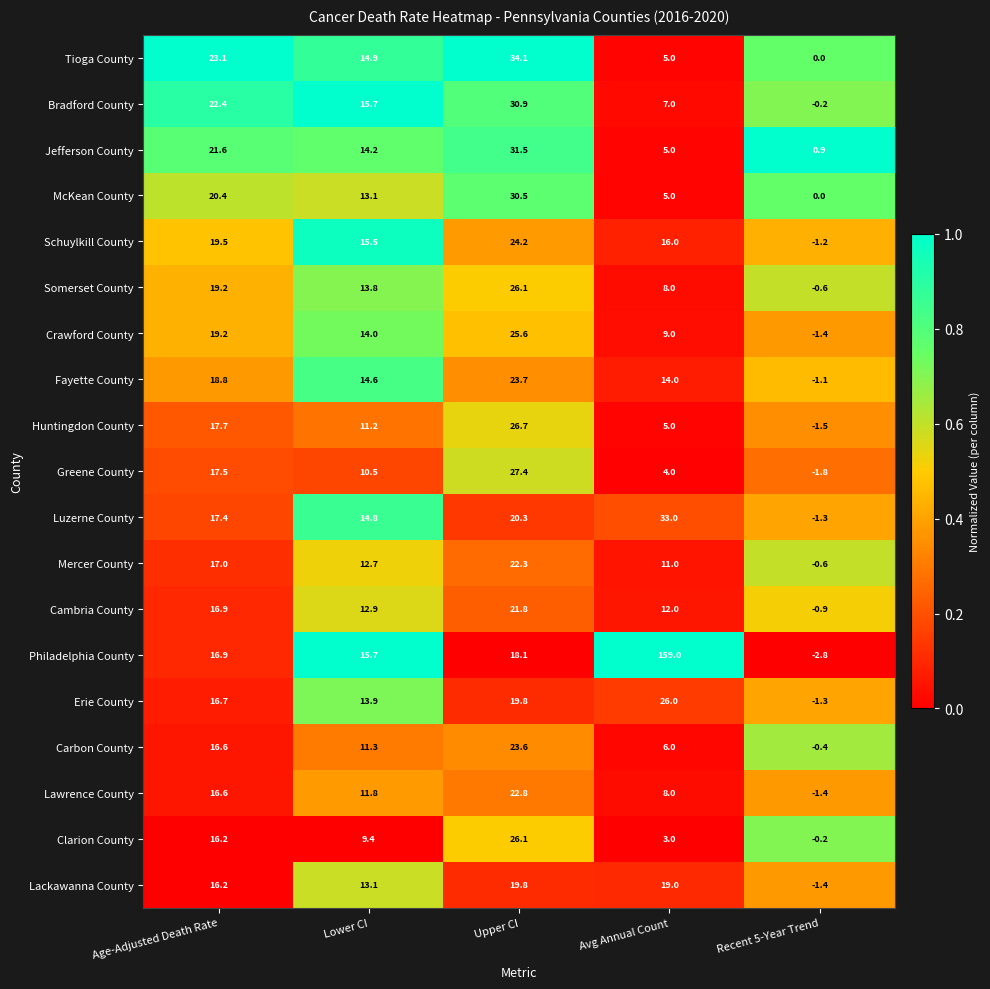

At which category does the chart reach its minimum across all series?

Recent 5-Year Trend